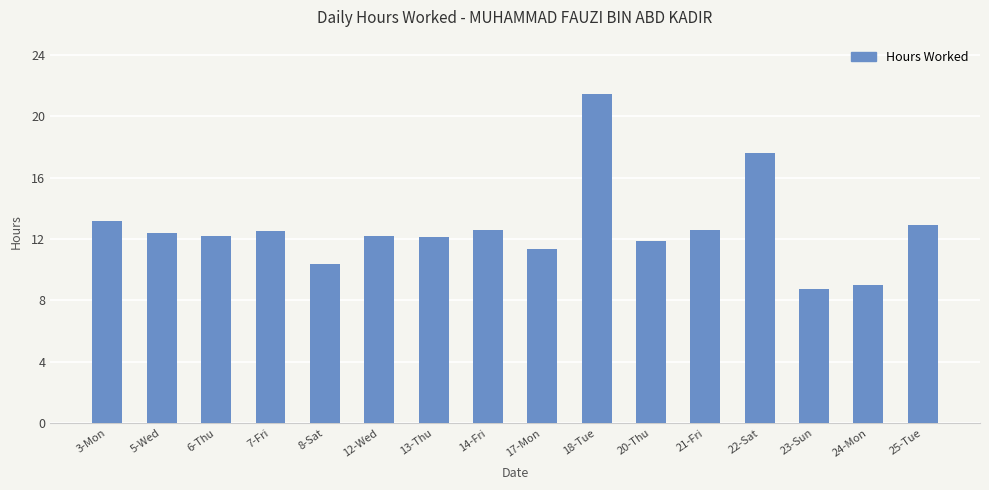

What is the difference between the second highest and minimum values?

8.9